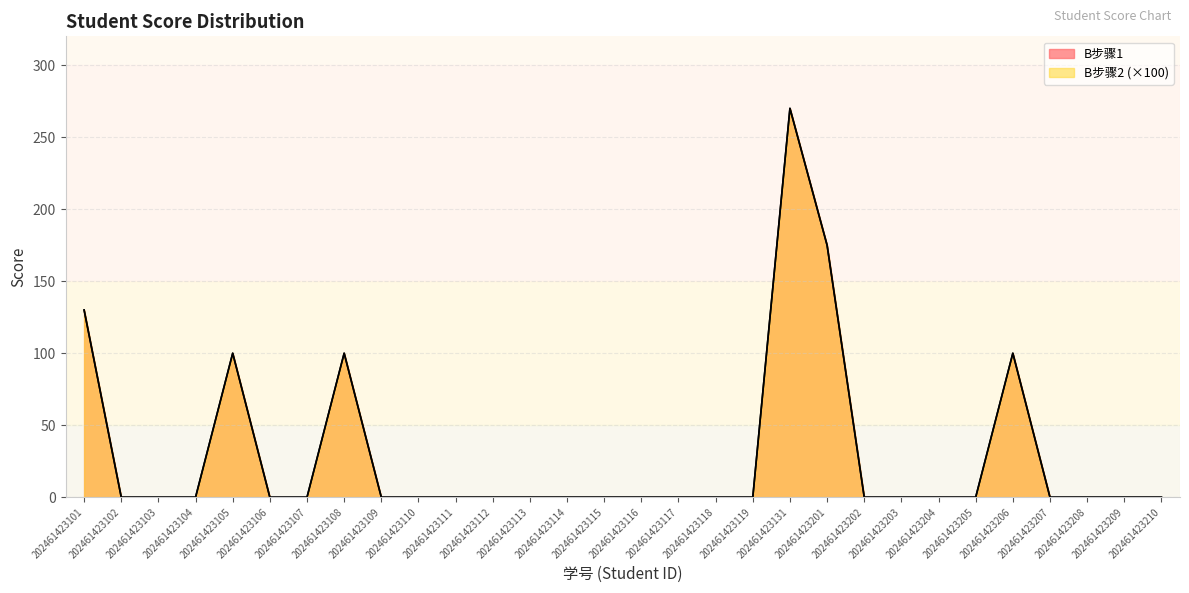

True or false: B步骤2 and B步骤1 cross at least once.

False